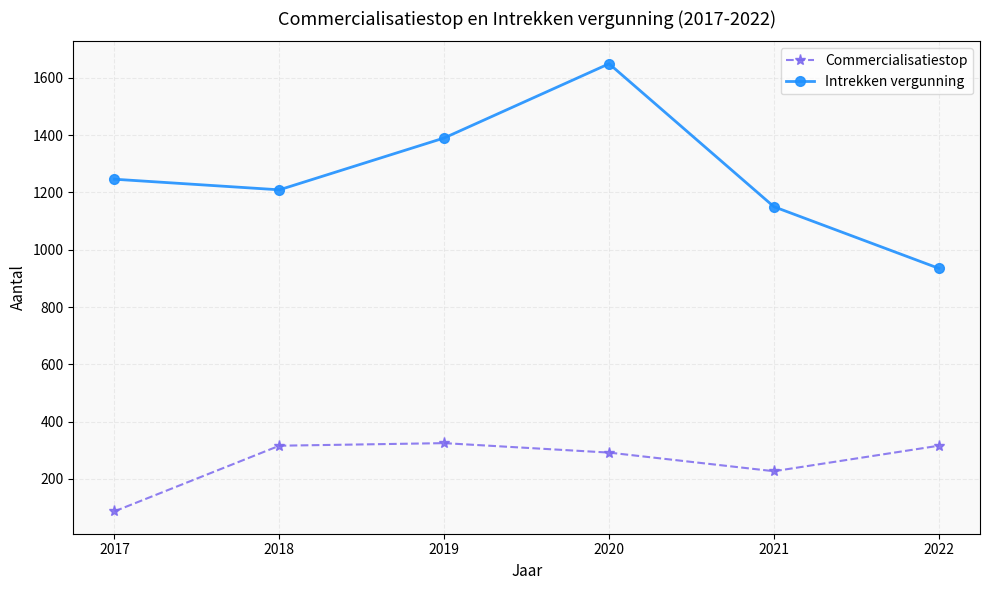

How many series are shown in this chart?

2